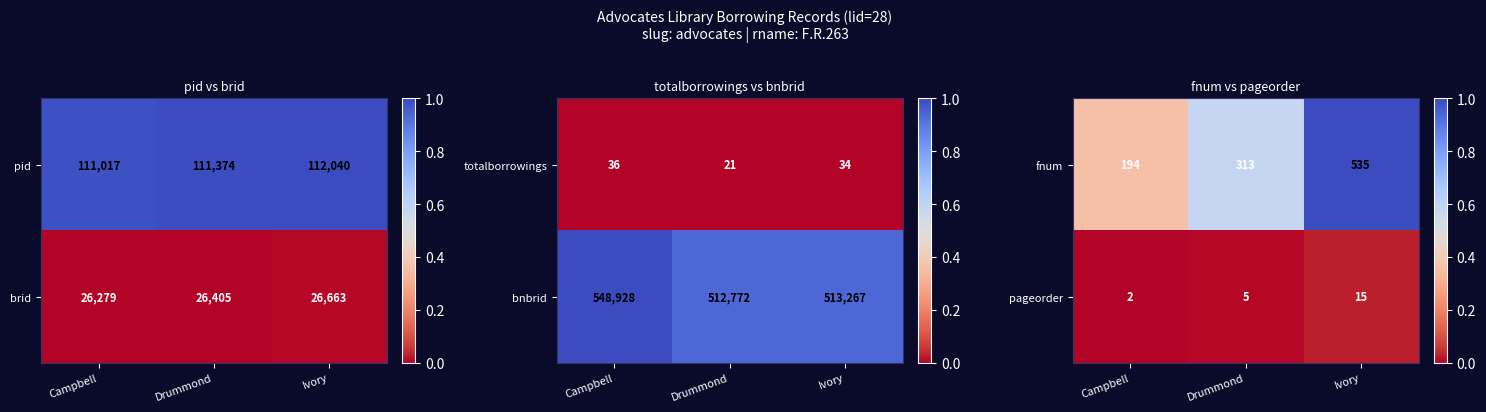

Rank the categories by fnum value from highest to lowest.

Ivory, Drummond, Campbell